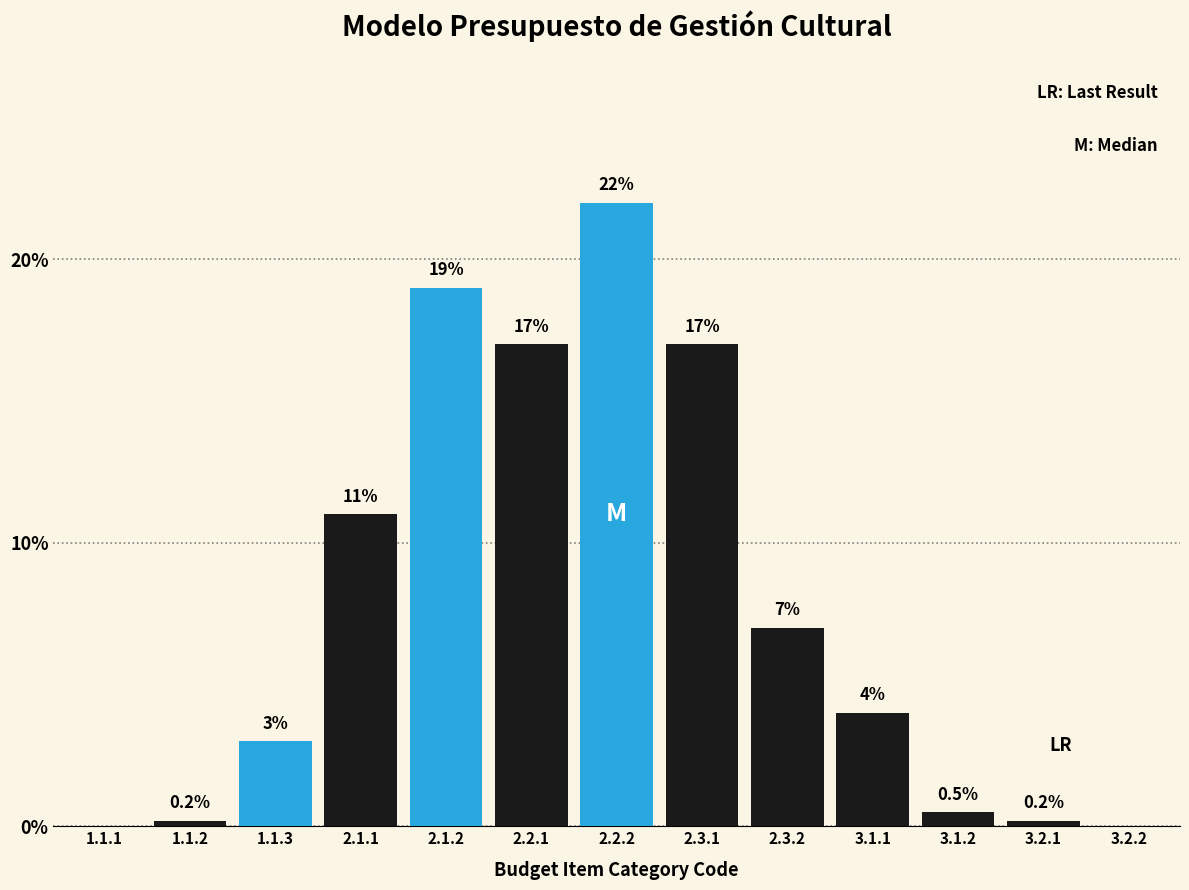

Reading left to right, transcribe all the data shown in this chart.

1.1.1=0.0	1.1.2=0.2	1.1.3=3.0	2.1.1=11.0	2.1.2=19.0	2.2.1=17.0	2.2.2=22.0	2.3.1=17.0	2.3.2=7.0	3.1.1=4.0	3.1.2=0.5	3.2.1=0.2	3.2.2=0.0